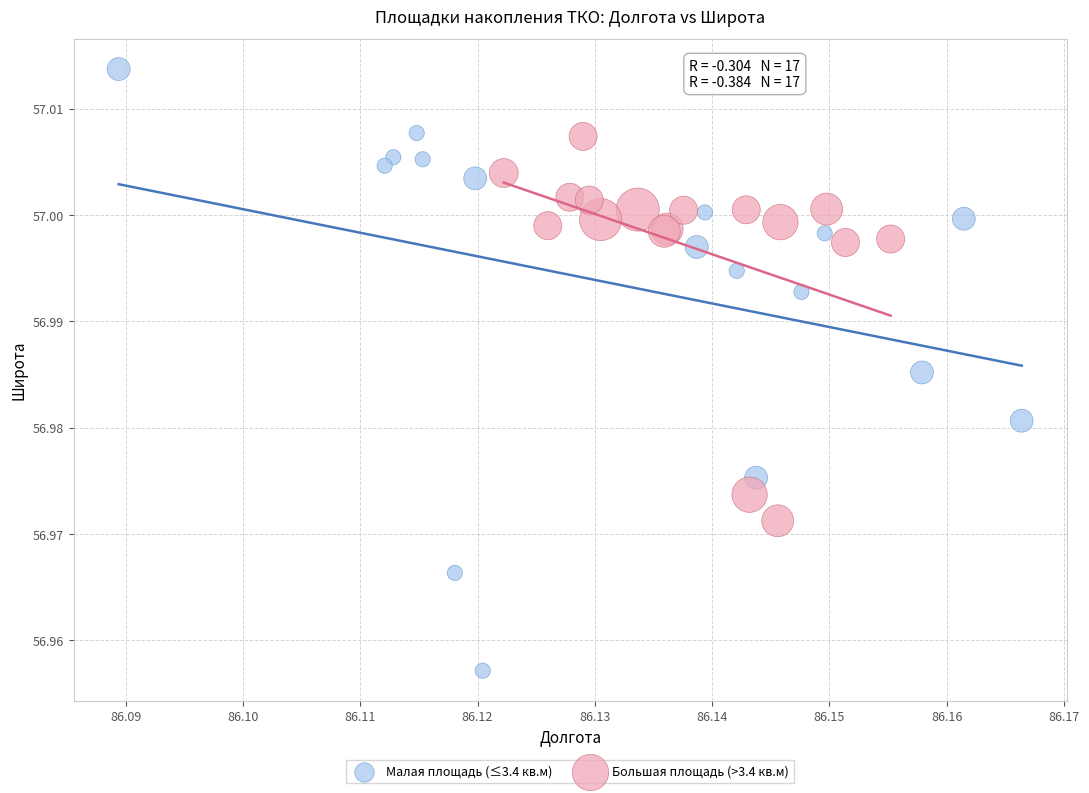

Which series reaches the maximum Y coordinate?

Малая площадь (≤3.4 кв.м)